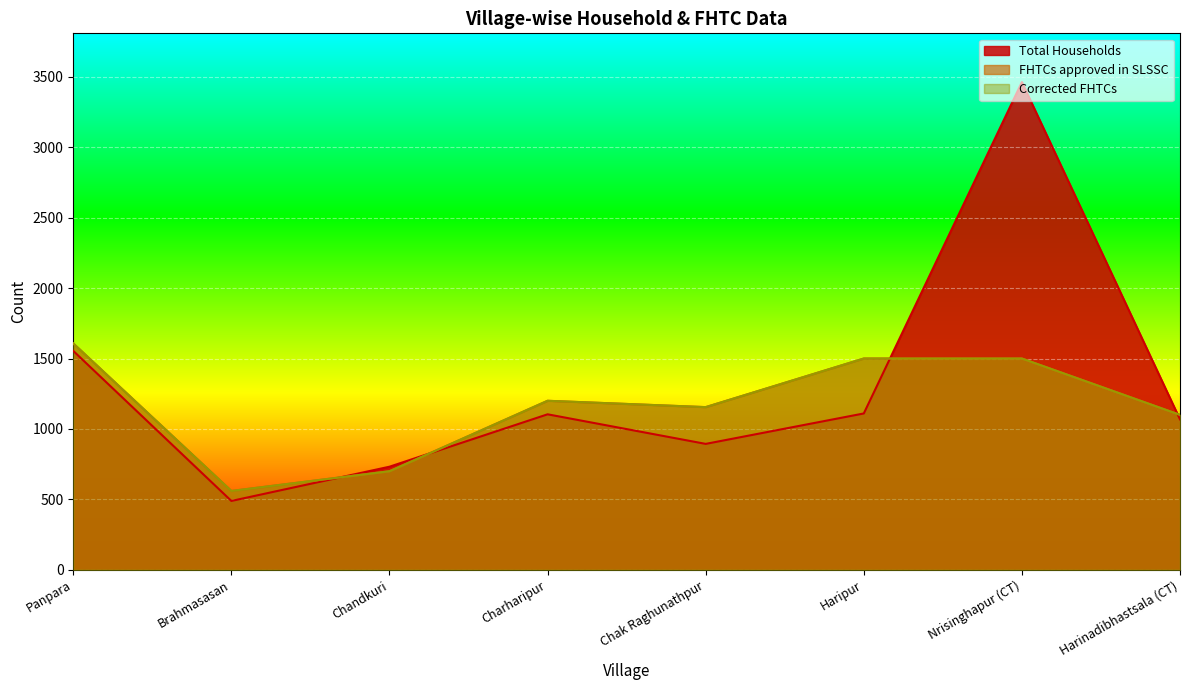

True or false: Corrected FHTCs and FHTCs approved in SLSSC cross at least once.

False